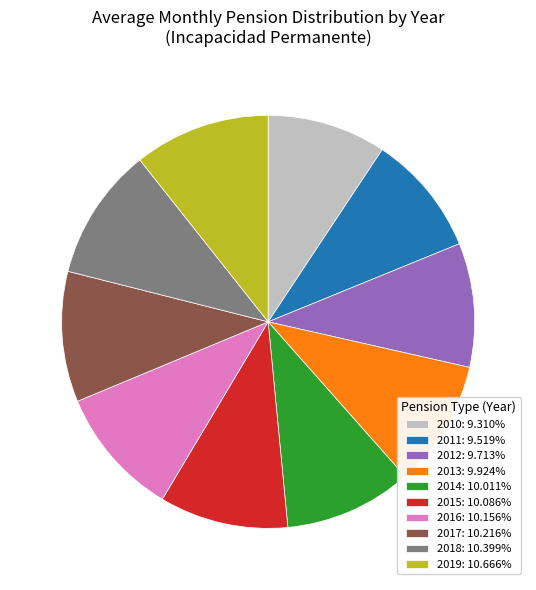

Approximately how many times larger is the value at 2014: 10.011% compared to 2016: 10.156%?

1.0